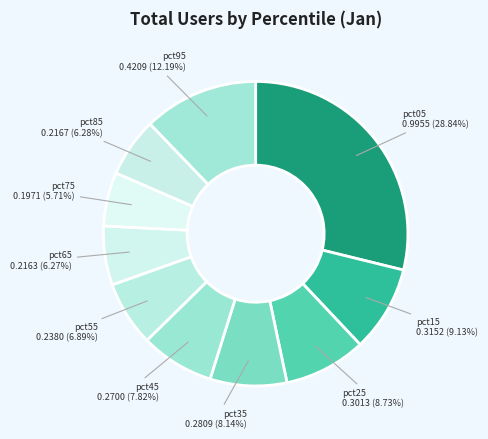

To the nearest percent, what portion does pct75 represent?

6%